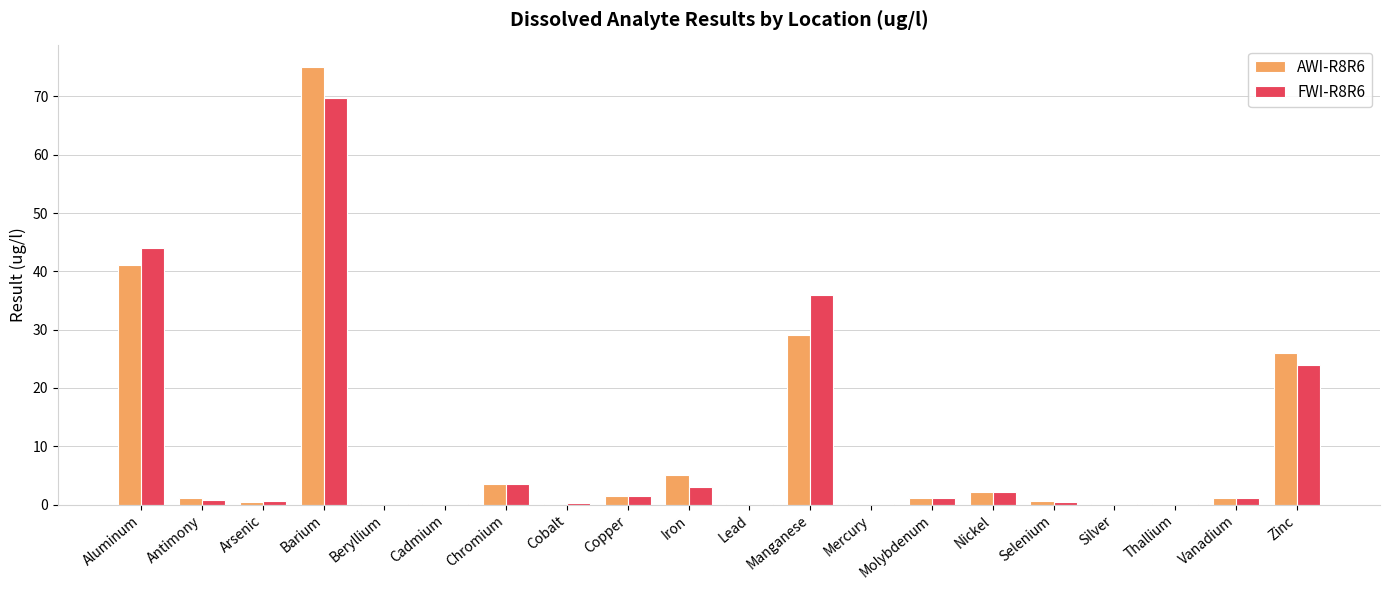

Are the bars grouped side by side (vs. stacked)?

Yes